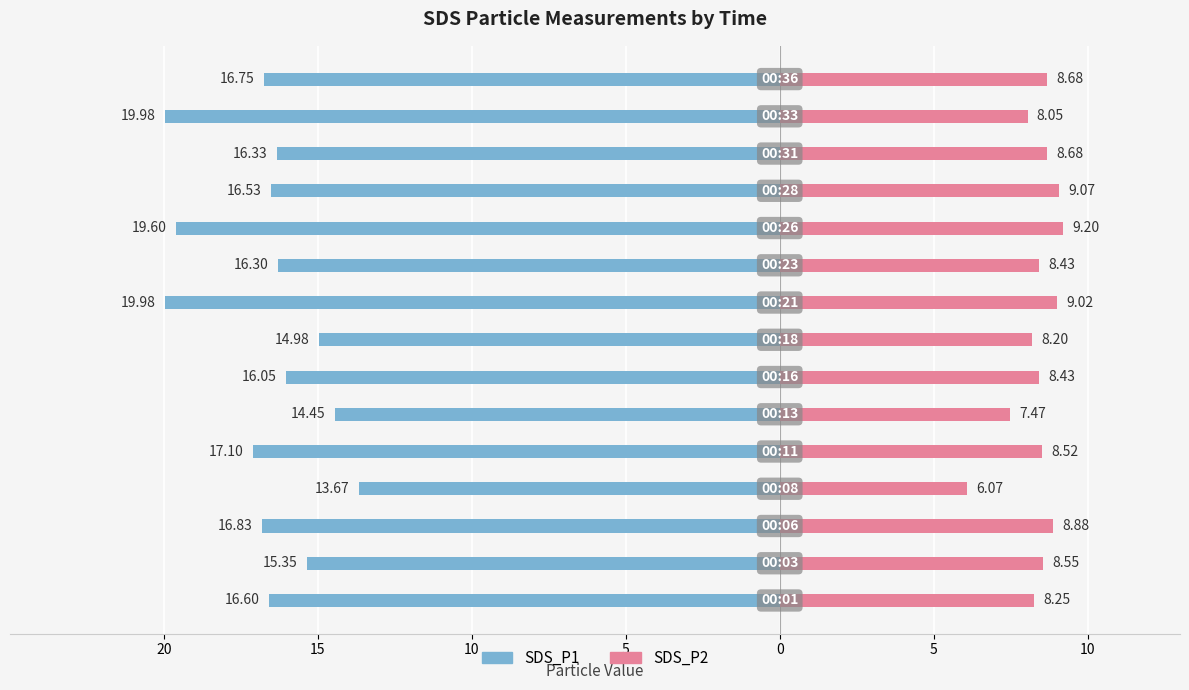

Count the number of data series in this chart.

2